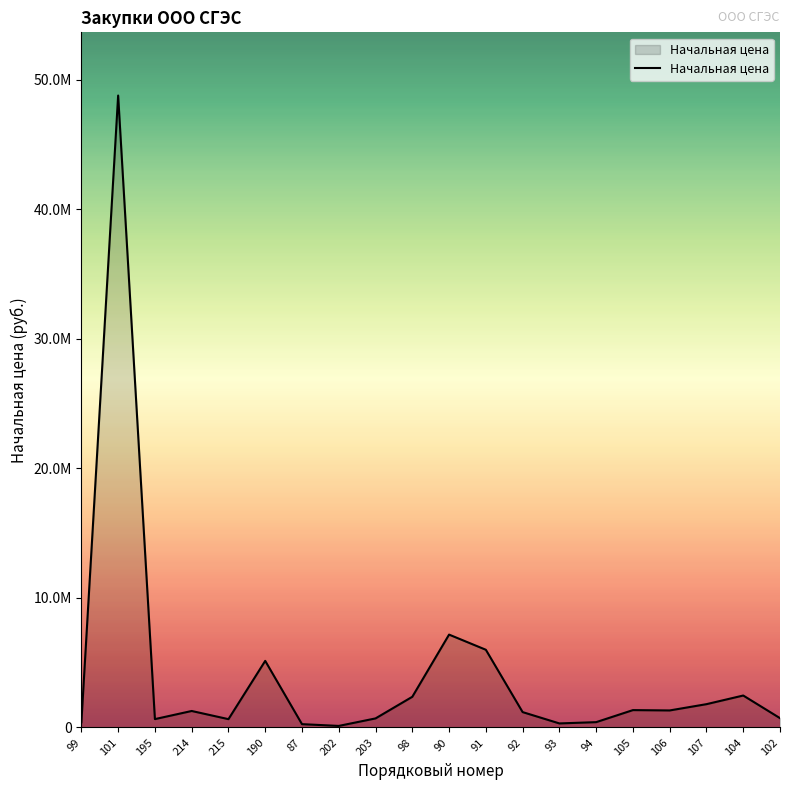

Reading left to right, extract all data points from this chart.

99=400000.0	101=48785127.1	195=646718.2	214=1273569.2	215=642994.0	190=5141541.0	87=257175.0	202=120860.0	203=700000.0	98=2369572.2	90=7170000.0	91=6000000.0	92=1187860.0	93=313250.0	94=412000.0	105=1341600.0	106=1315500.0	107=1800000.0	104=2467620.0	102=720000.0